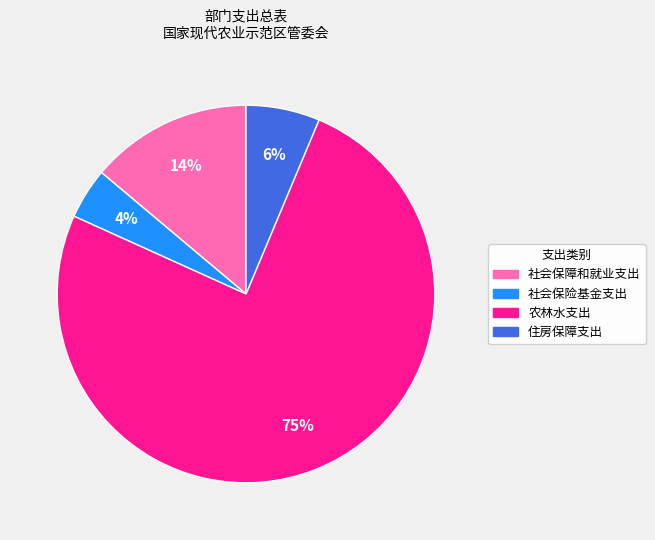

Approximately how many times larger is the value at 住房保障支出 compared to 农林水支出?

0.1